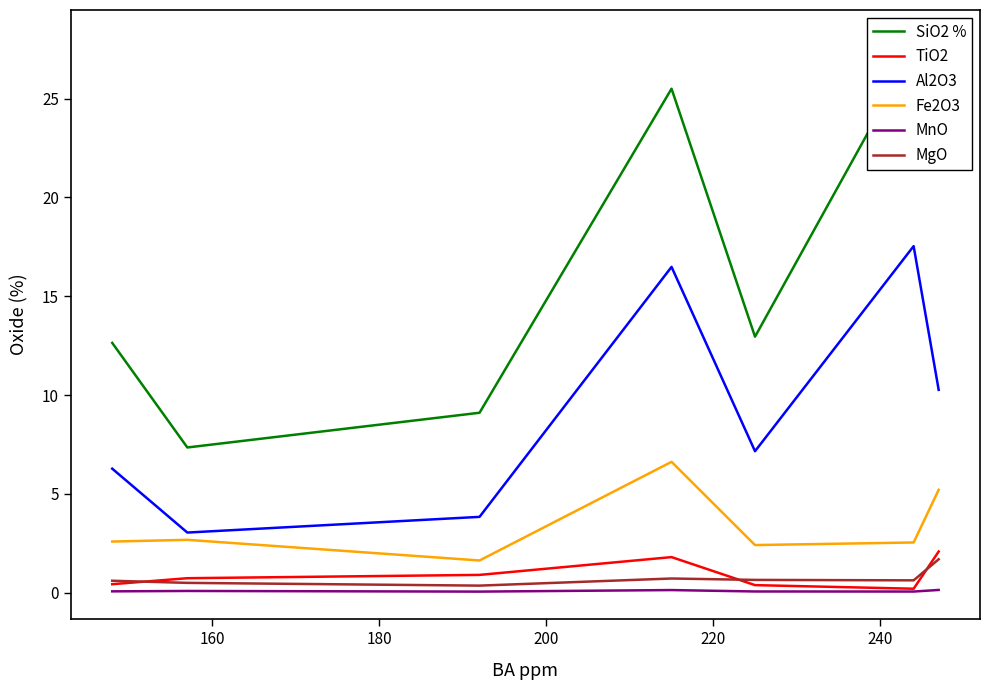

At how many categories does at least one series exceed 4?

7